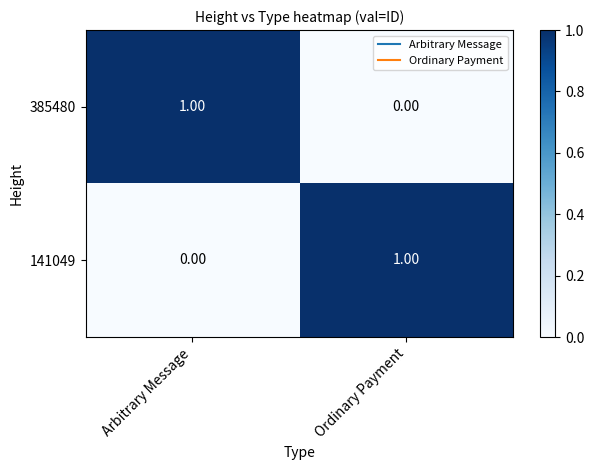

Is the value of 141049 at Arbitrary Message greater than the value of 385480 at Arbitrary Message?

No